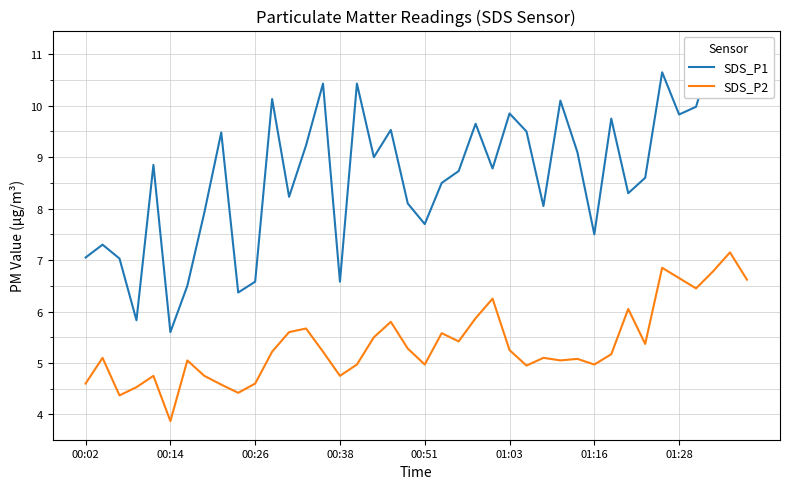

The SDS_P2 series shows 6.2 at 24. True or false?

True